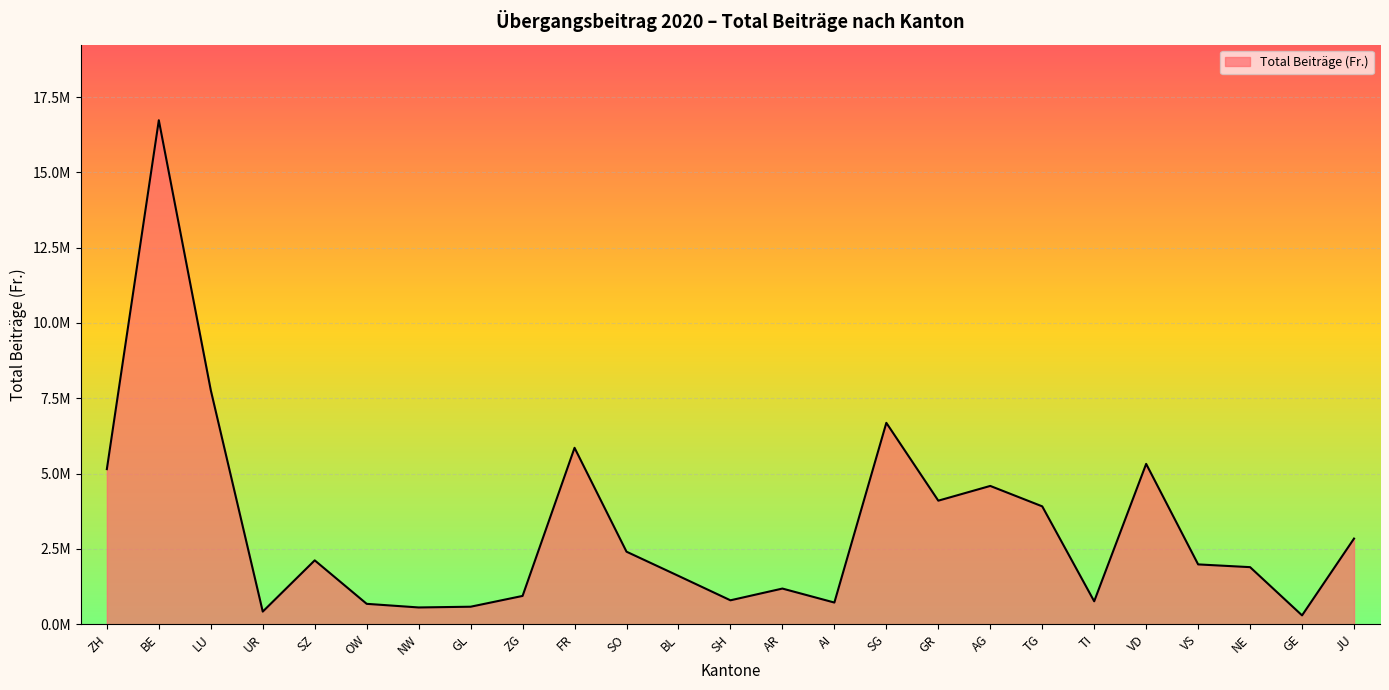

How many points are higher than both their immediate neighbors (excluding endpoints)?

7